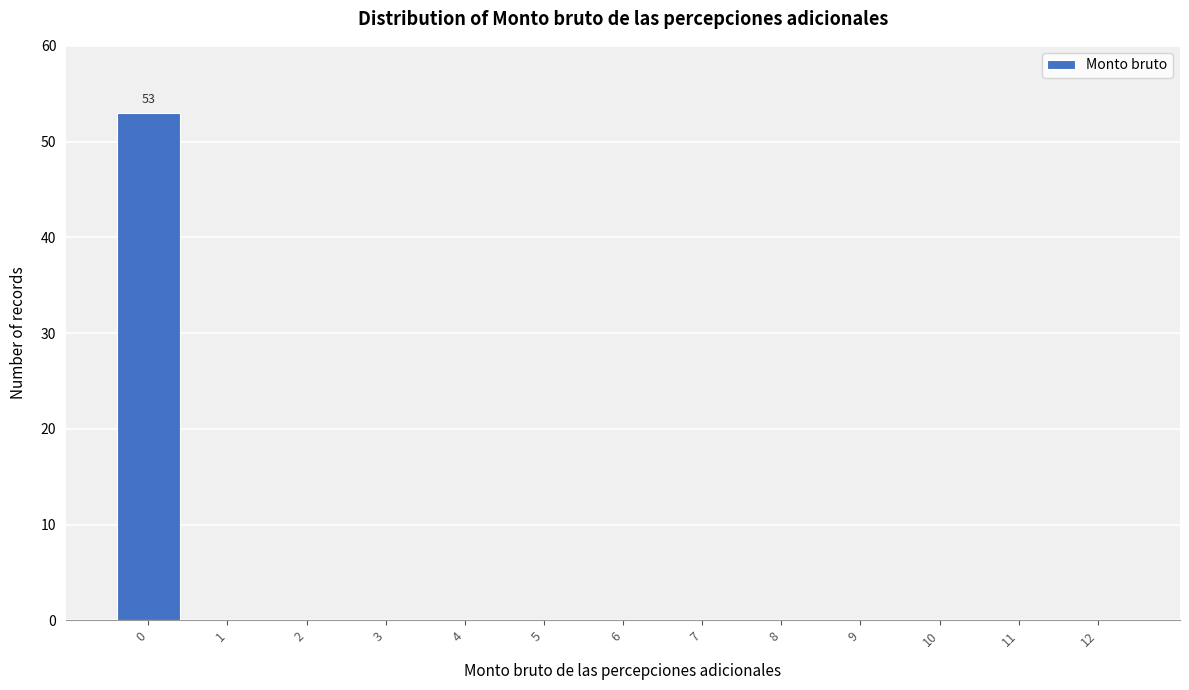

Reading left to right, what are all the values shown in this chart?

0=53	1=0	2=0	3=0	4=0	5=0	6=0	7=0	8=0	9=0	10=0	11=0	12=0